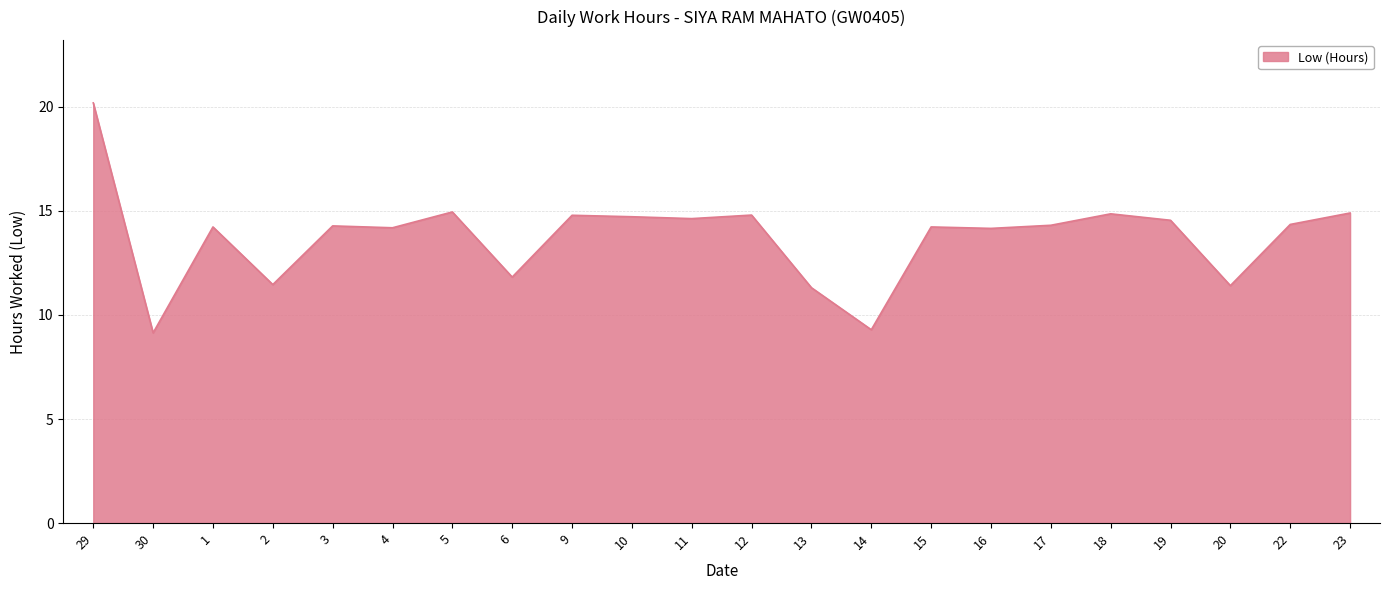

What is the maximum value shown in the chart?

20.2